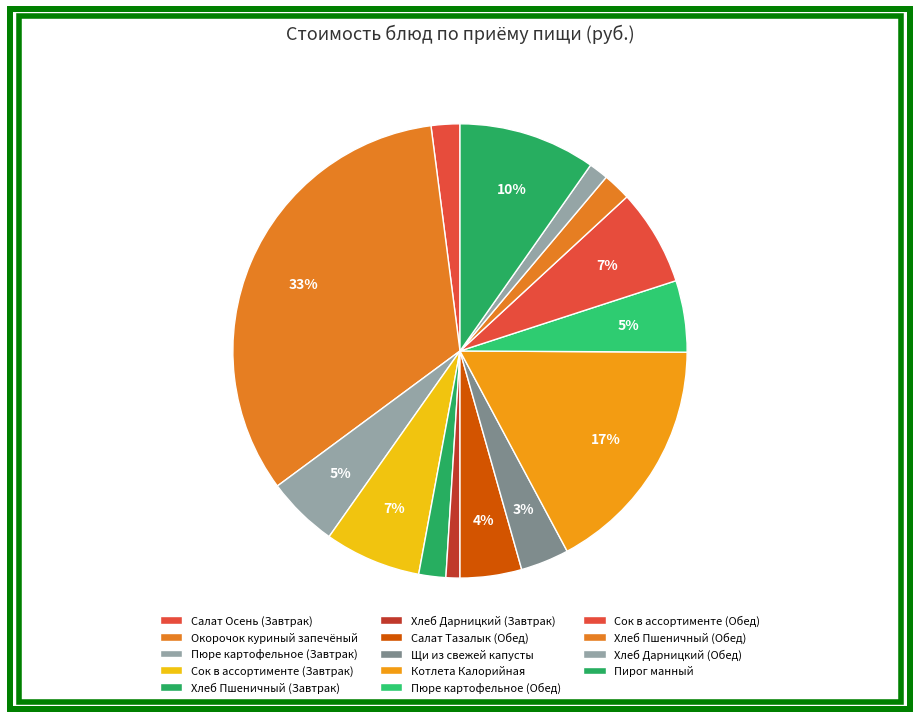

Is Пюре картофельное (Завтрак) the majority of the pie?

No